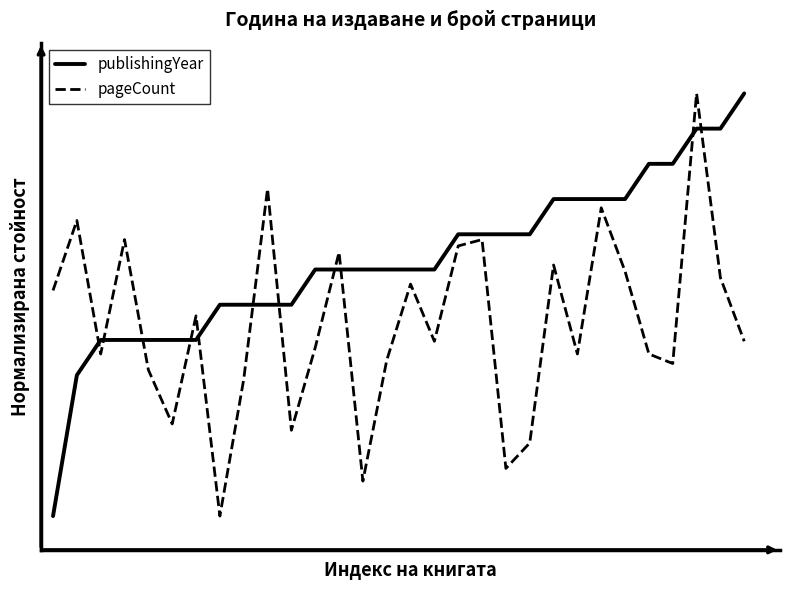

Rank the categories by publishingYear value from highest to lowest.

29, 27, 28, 25, 26, 21, 22, 23, 24, 17, 18, 19, 20, 11, 12, 13, 14, 15, 16, 7, 8, 9, 10, 2, 3, 4, 5, 6, 1, 0